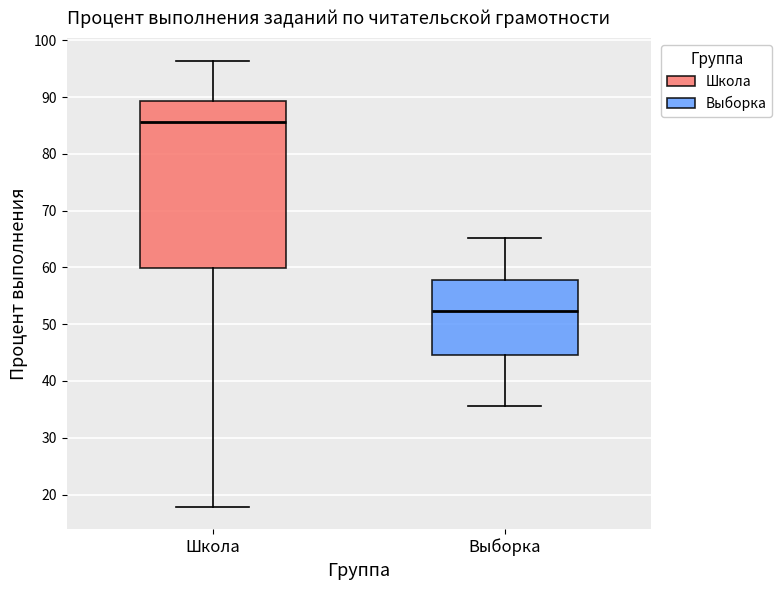

Which box's median line is the highest?

Школа